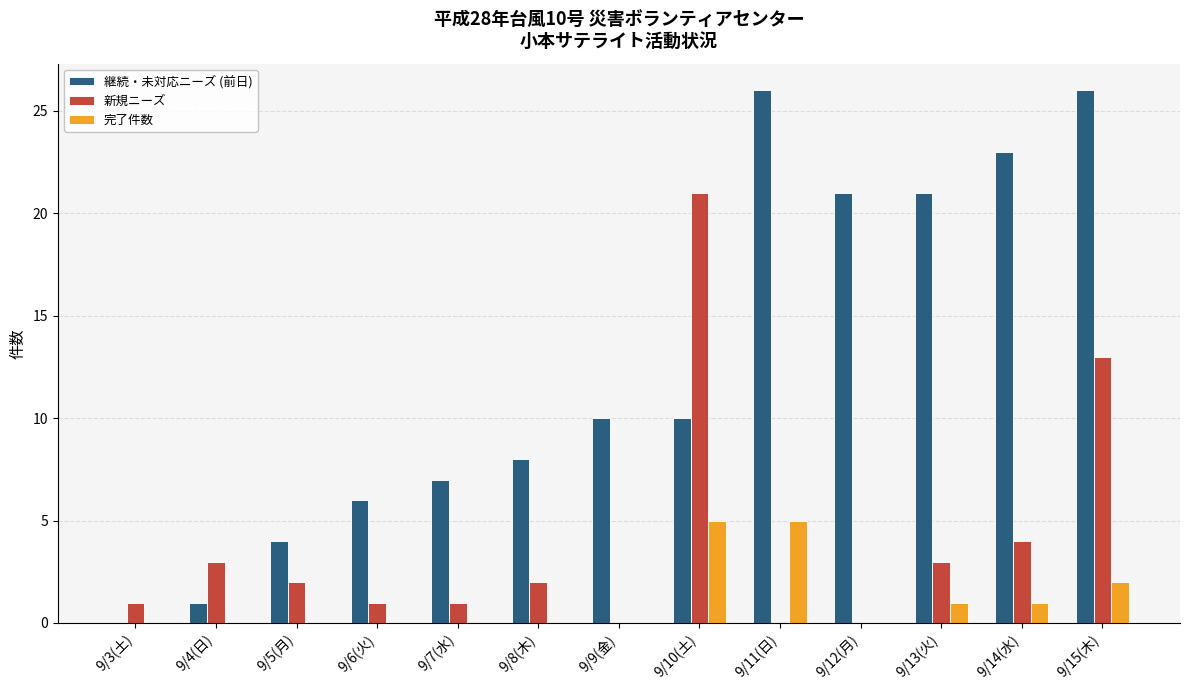

What are all the series names shown in the legend?

継続・未対応ニーズ (前日), 新規ニーズ, 完了件数